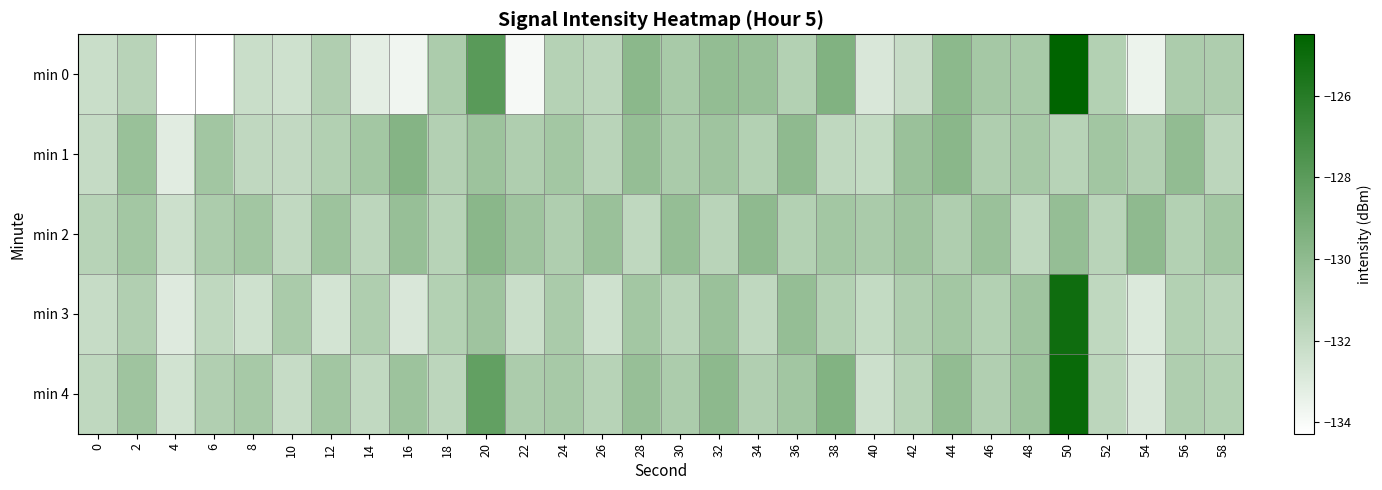

Which series changed the most between 30 and 40?

min 0